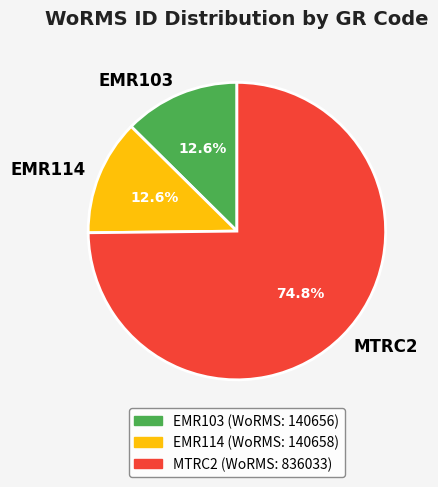

True or false: EMR103 accounts for 13% of the total.

True